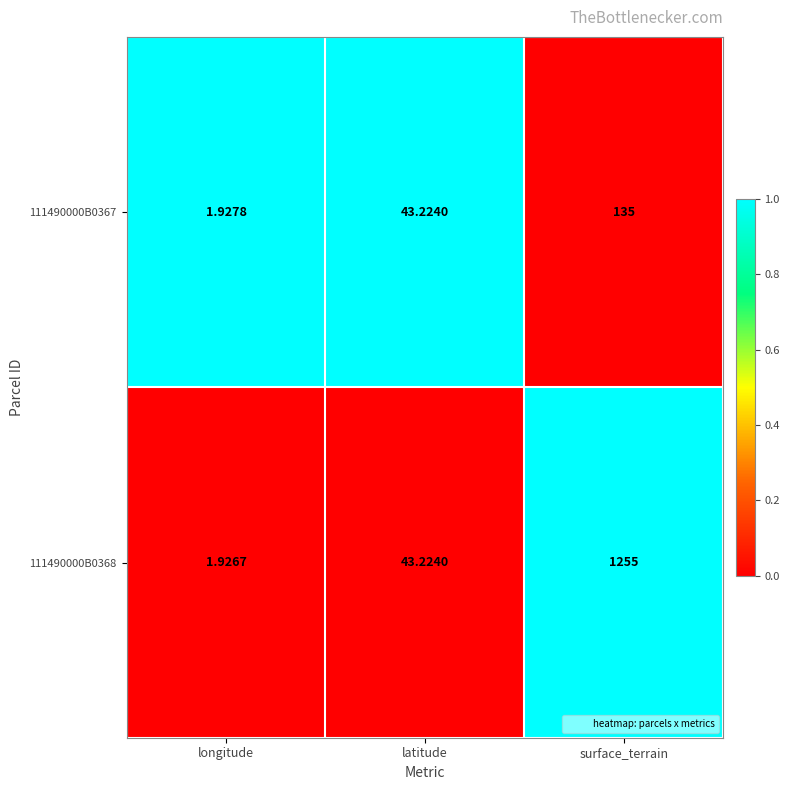

Where is 111490000B0368 nearest to the value 628?

latitude